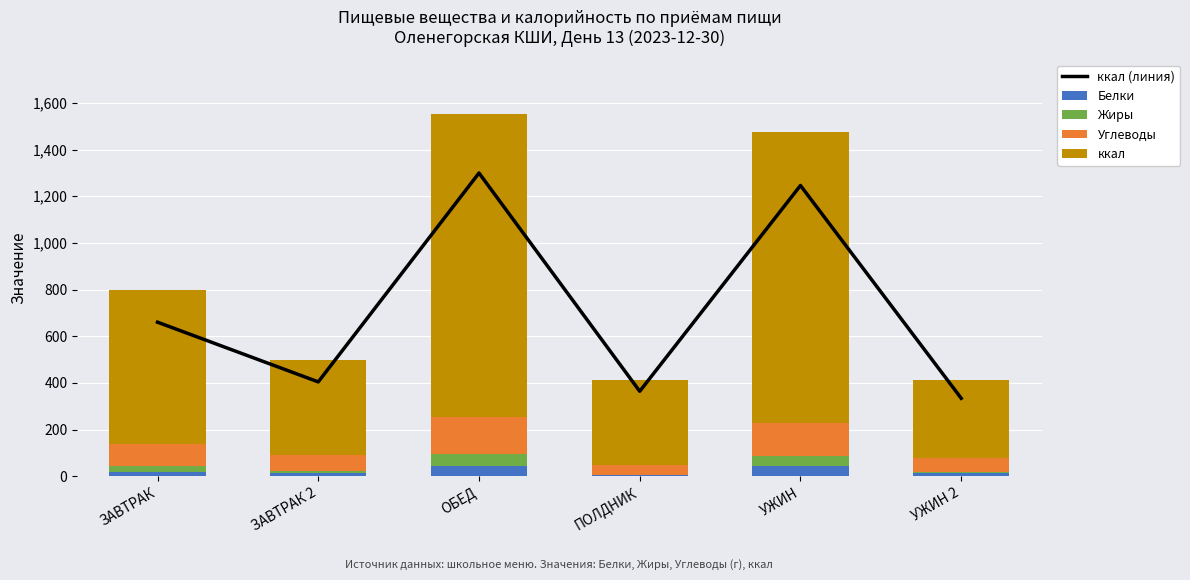

Is it true that Белки equals 12.8 at ЗАВТРАК 2?

True